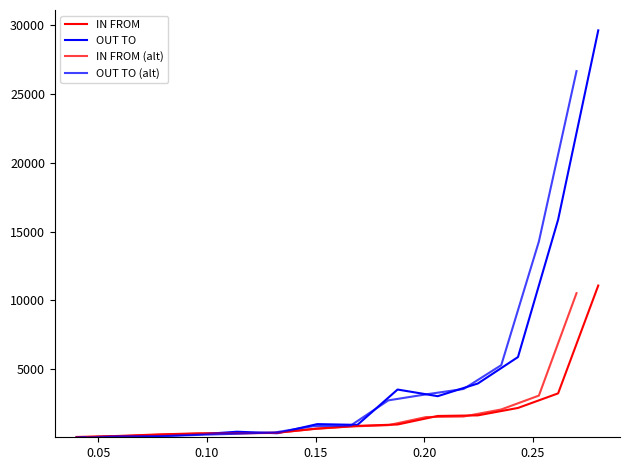

Reading left to right, transcribe all the data shown in this chart.

IN FROM: 72.0	142.0	253.0	333.0	350.0	384.0	683.0	879.0	979.0	1599.0	1642.0	2182.0	3241.0	11079.0
OUT TO: 26.0	120.0	143.0	252.0	453.0	344.0	1007.0	951.0	3520.0	3037.0	3958.0	5881.0	15868.0	29625.0
IN FROM (alt): 68.4	134.9	240.3	316.3	332.5	364.8	648.9	835.0	930.0	1519.0	1559.9	2072.9	3078.9	10525.0
OUT TO (alt): 23.4	108.0	128.7	226.8	309.6	407.7	855.9	906.3	2733.3	3168.0	3562.2	5292.9	14281.2	26662.5